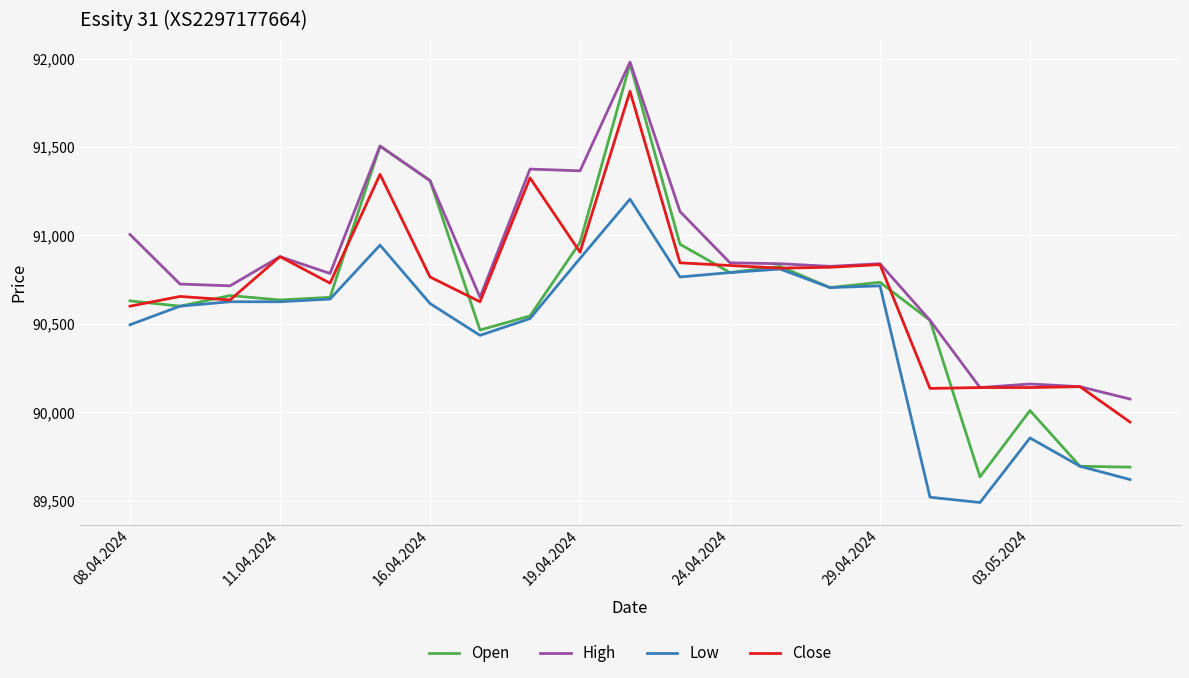

Which series has the largest range (max minus min)?

Open